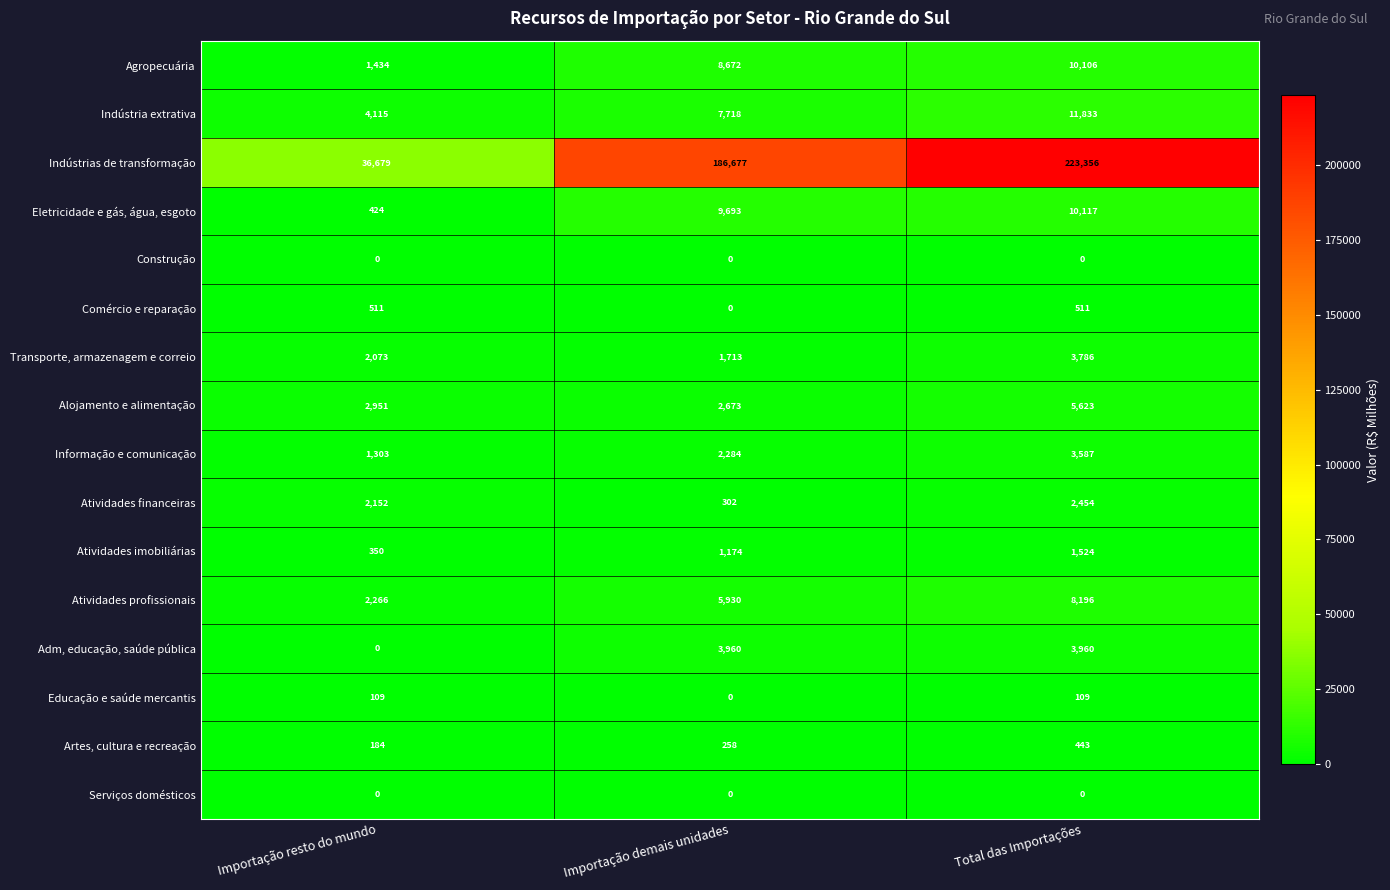

True or false: Indústrias de transformação has a value of 186677 at Importação demais unidades.

True